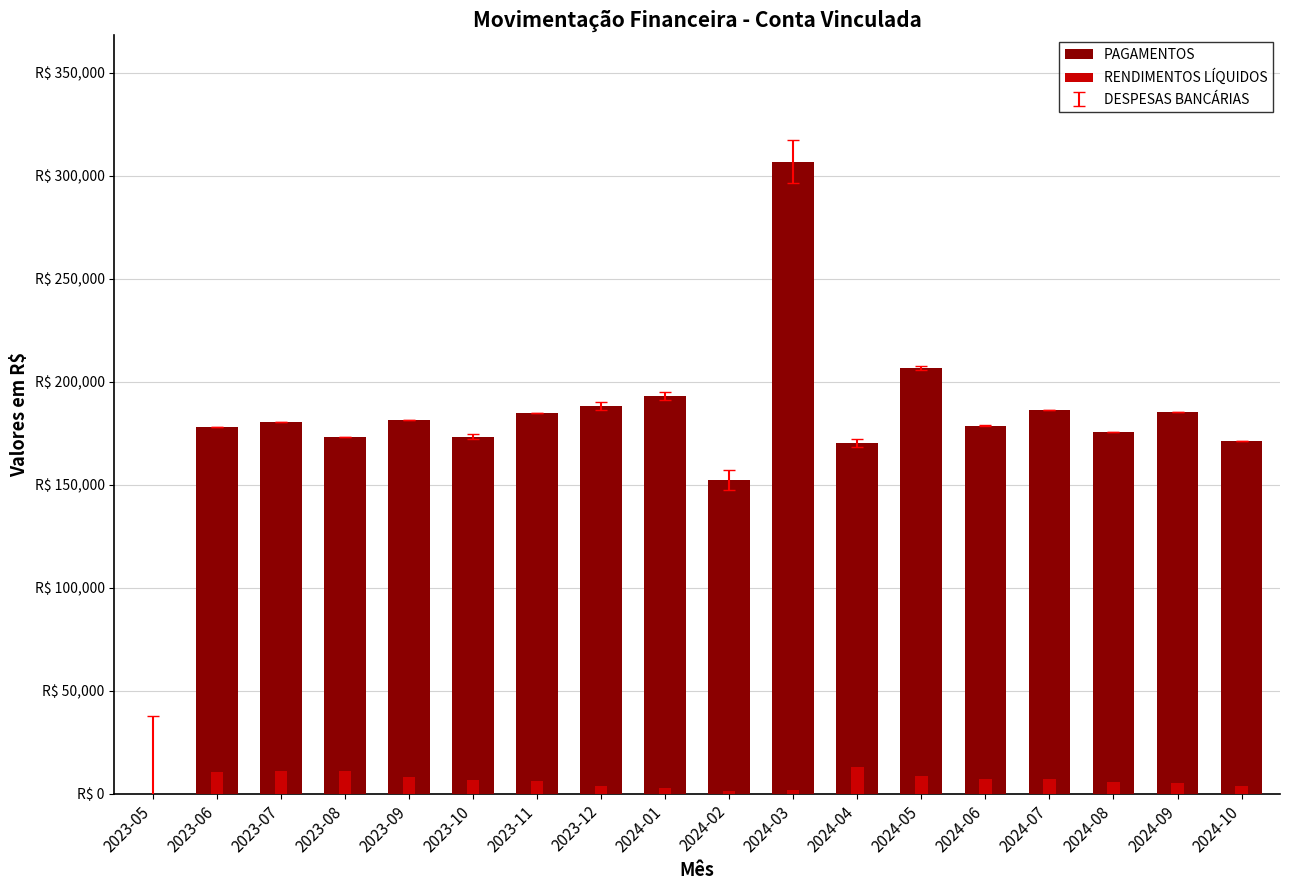

How many values in the RENDIMENTOS LÍQUIDOS series exceed 6871?

9